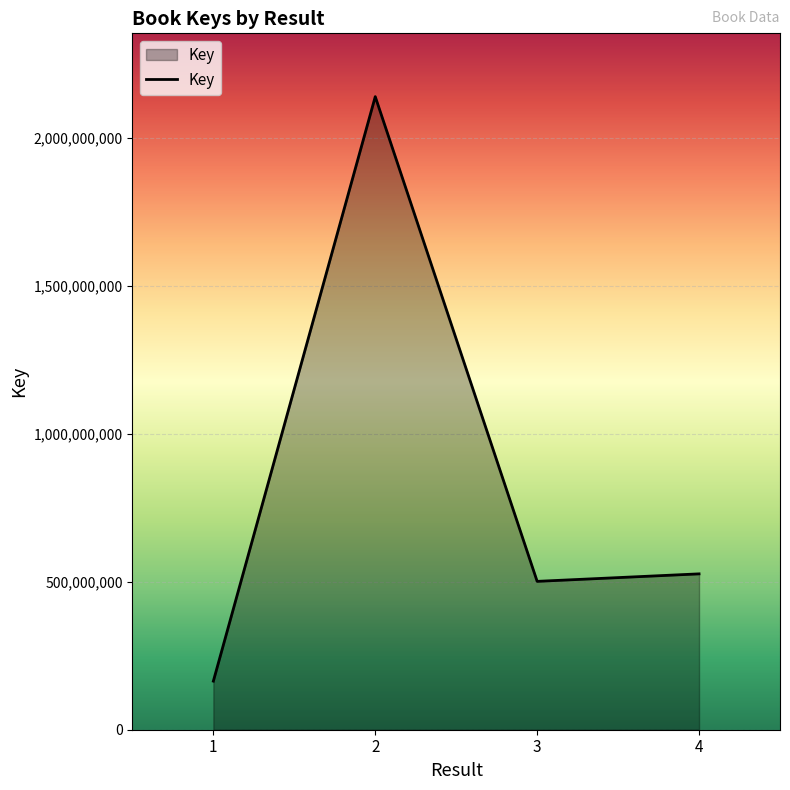

How many values are below 526782876?

2